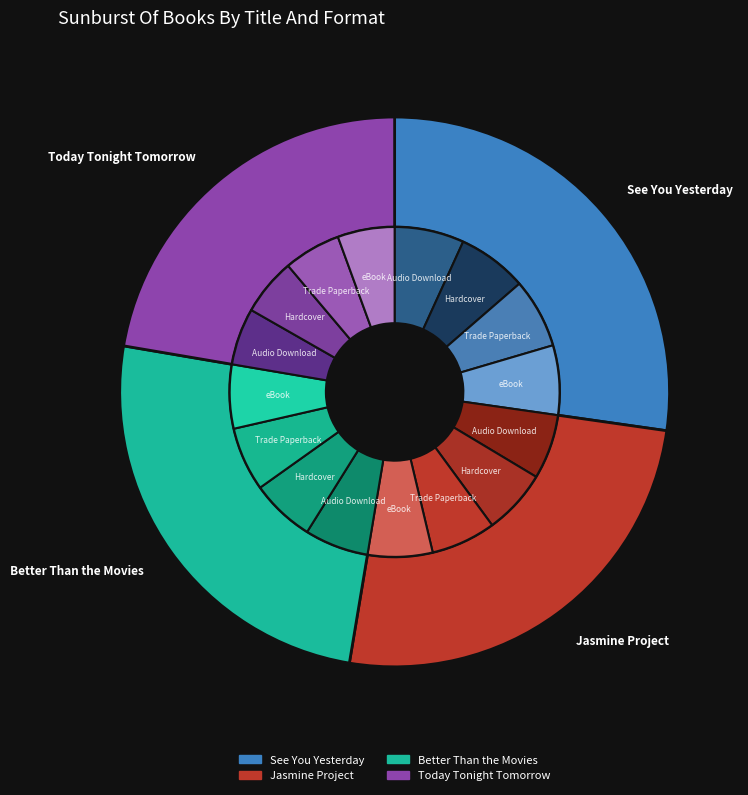

How many slices are in this pie chart?

4